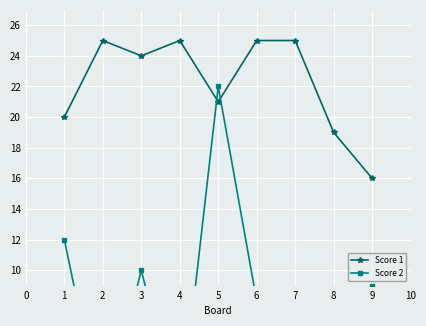

What is the highest value of the Score 1 series?

25